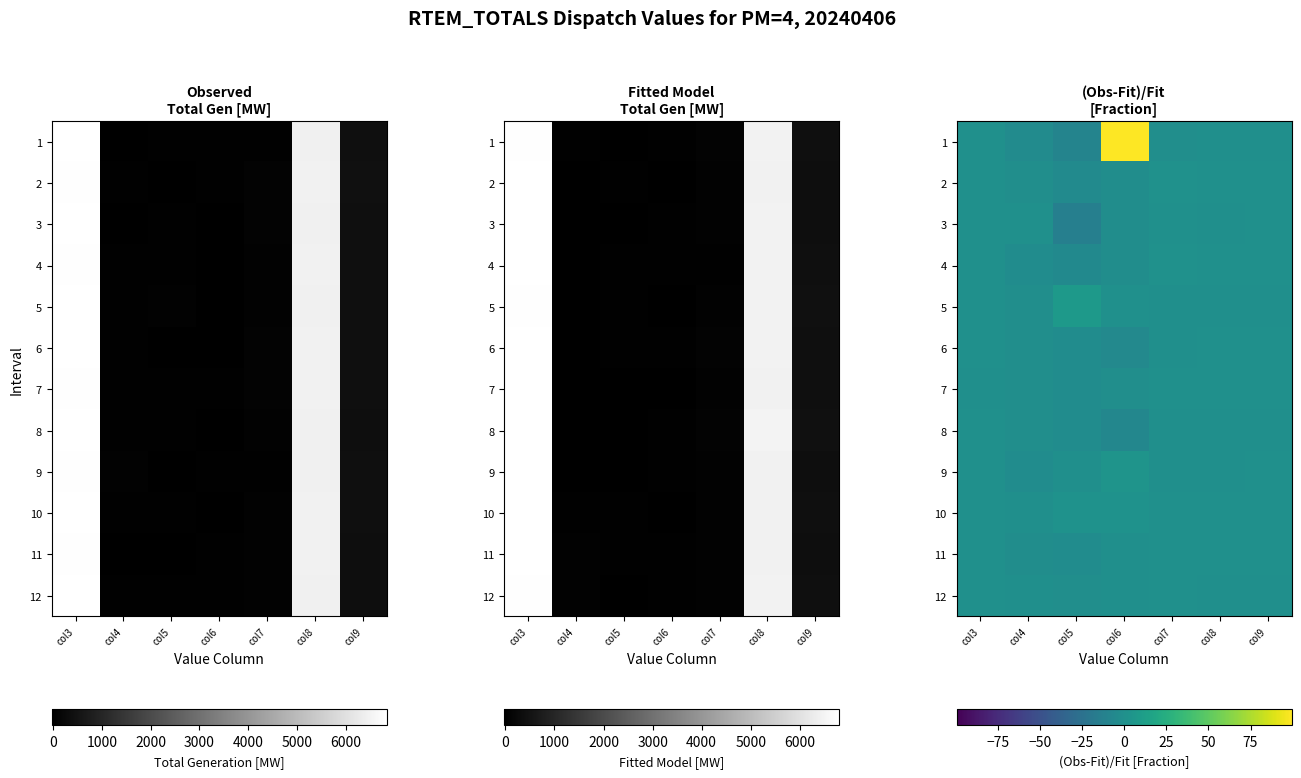

At which category is the sum across all series the highest?

col6